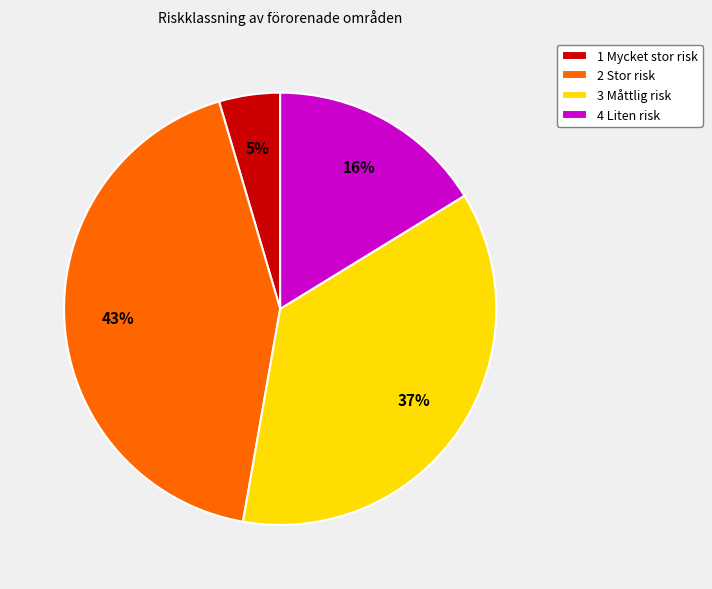

Which has a higher value, 3 Måttlig risk or 4 Liten risk?

3 Måttlig risk